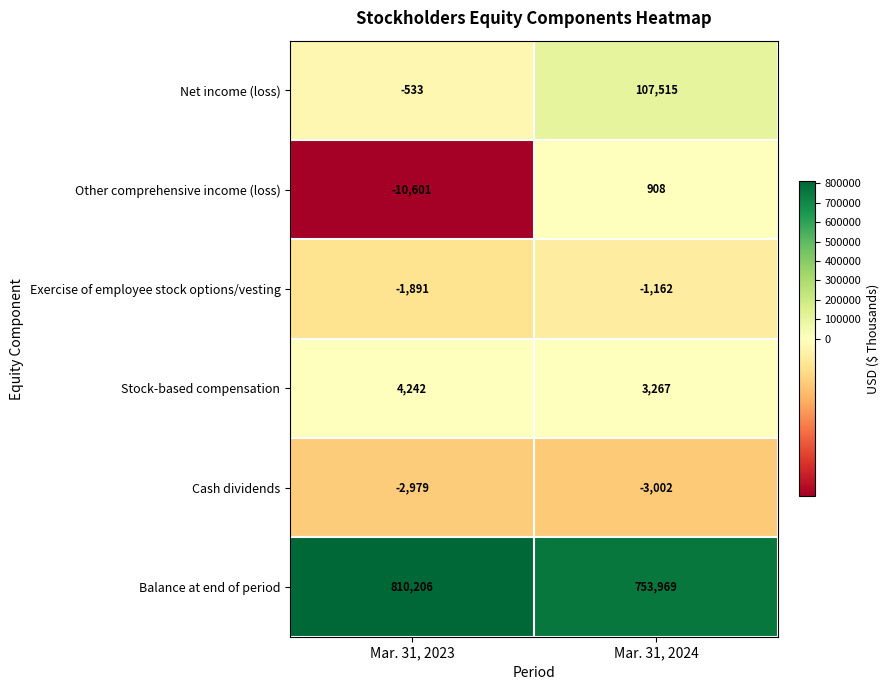

At which category is the sum across all series the highest?

Mar. 31, 2024